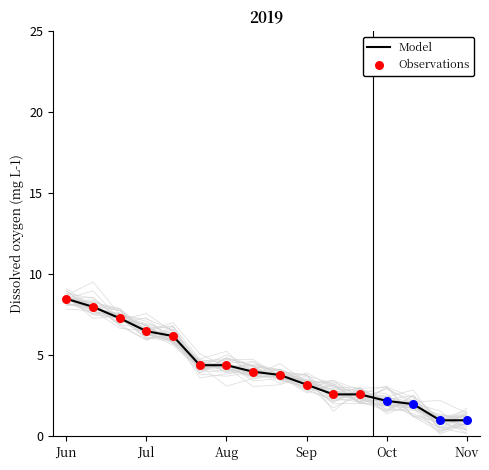

The value of Model at Aug is 4.4. True or false?

True